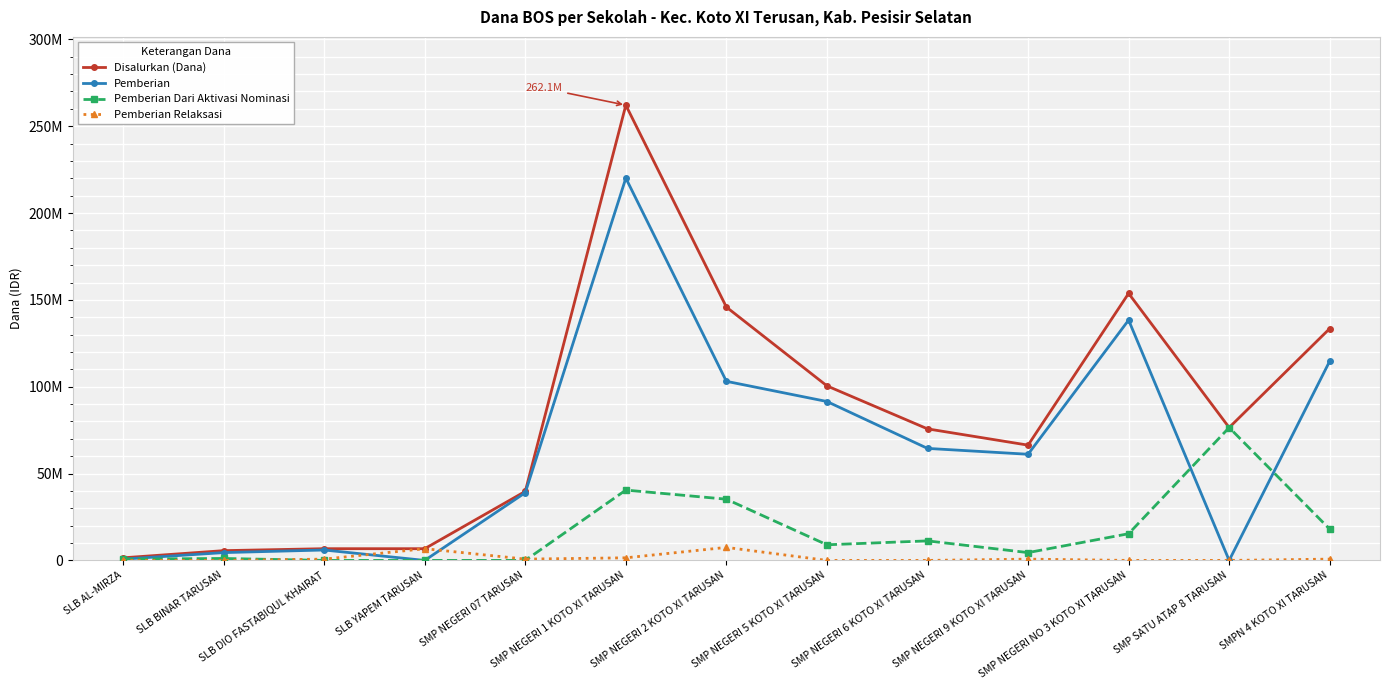

Where is the first local maximum for Pemberian Relaksasi?

SLB YAPEM TARUSAN